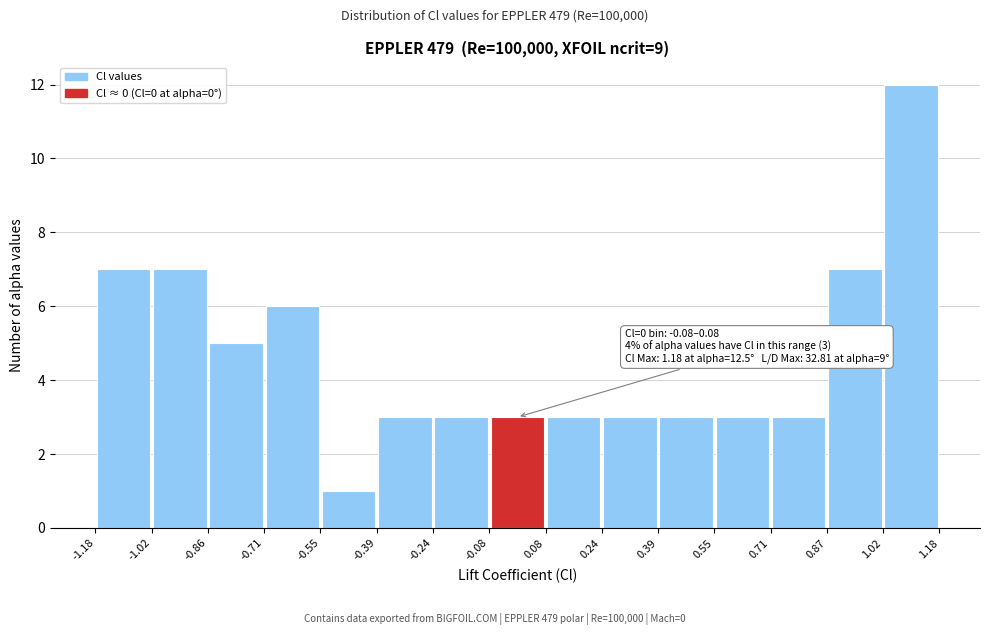

Which range on the x-axis has the tallest bar?

1.02 to 1.18